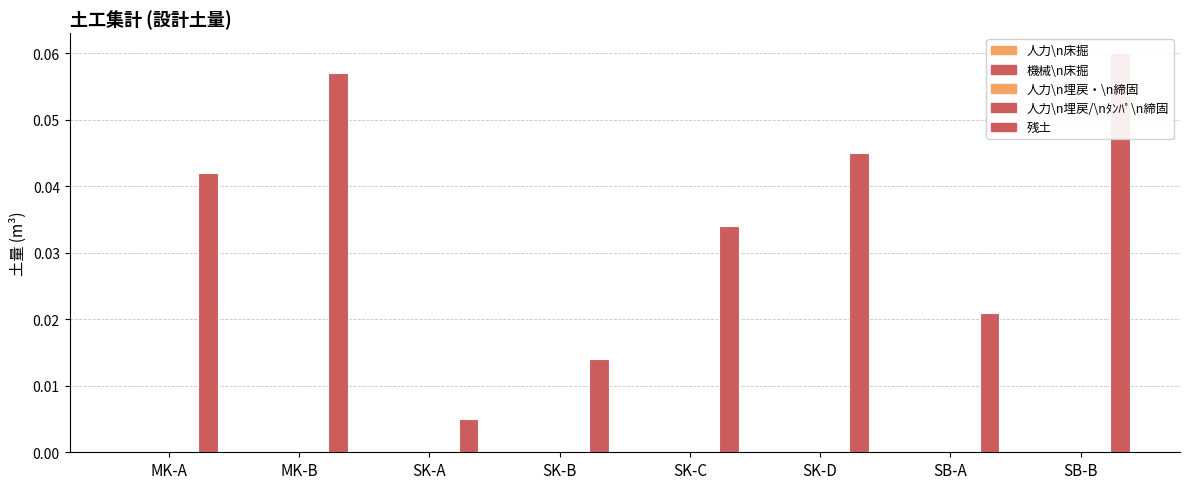

List the series in order of their peak value, highest first.

残土, 人力\n床掘, 機械\n床掘, 人力\n埋戻・\n締固, 人力\n埋戻/\nﾀﾝﾊﾟ\n締固